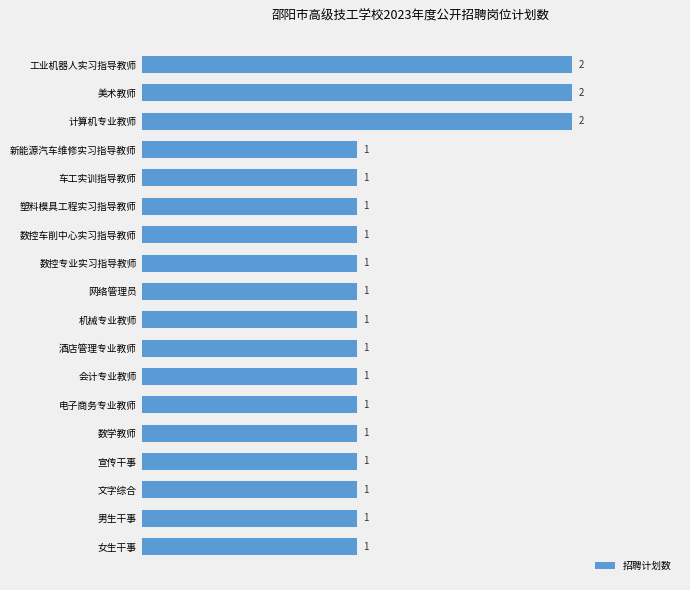

What is the minimum value shown in the chart?

1